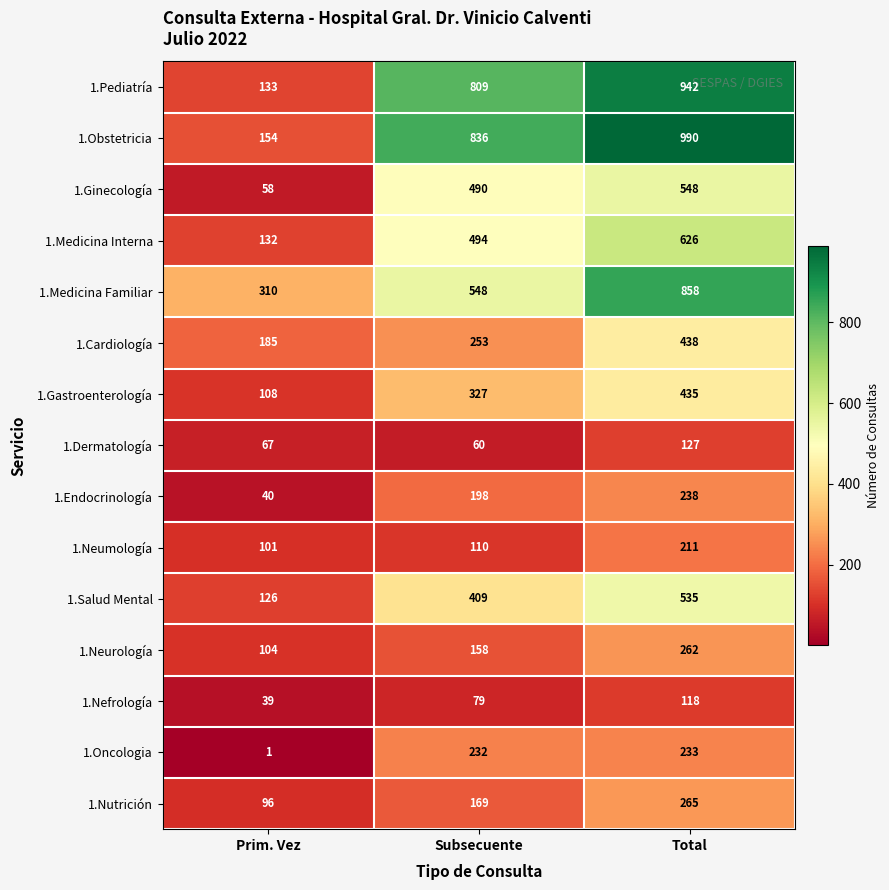

Which series has the largest range (max minus min)?

1.Obstetricia